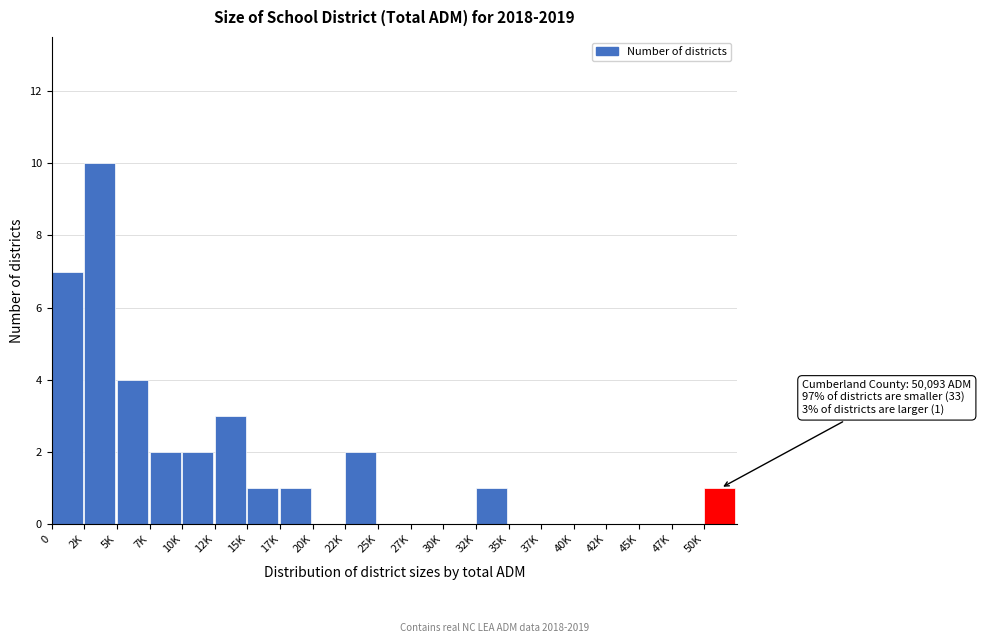

Reading left to right, what are all the values shown in this chart?

0=7	2K=10	5K=4	7K=2	10K=2	12K=3	15K=1	17K=1	20K=0	22K=2	25K=0	27K=0	30K=0	32K=1	35K=0	37K=0	40K=0	42K=0	45K=0	47K=0	50K=1